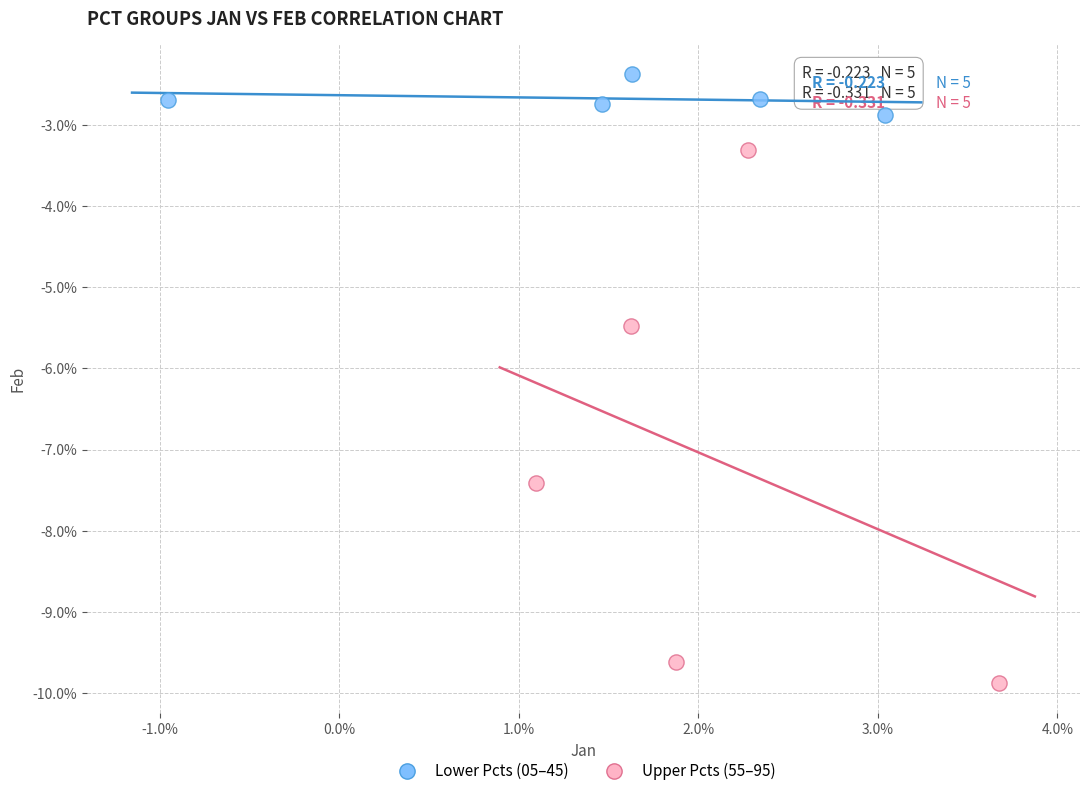

What are all the series names shown in the legend?

Lower Pcts (05–45), Upper Pcts (55–95)